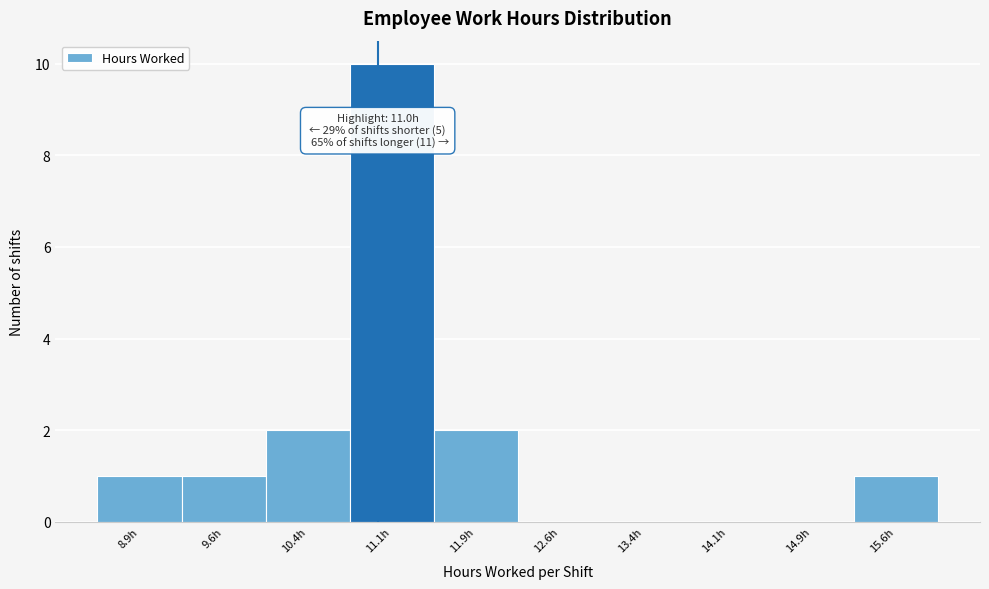

Which range on the x-axis has the tallest bar?

10.75 to 11.50